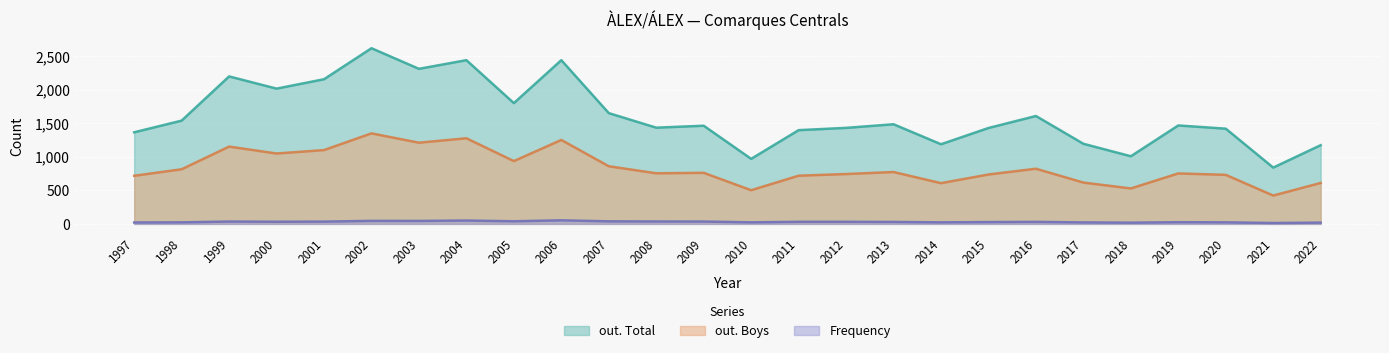

How many distinct data groups are displayed?

3